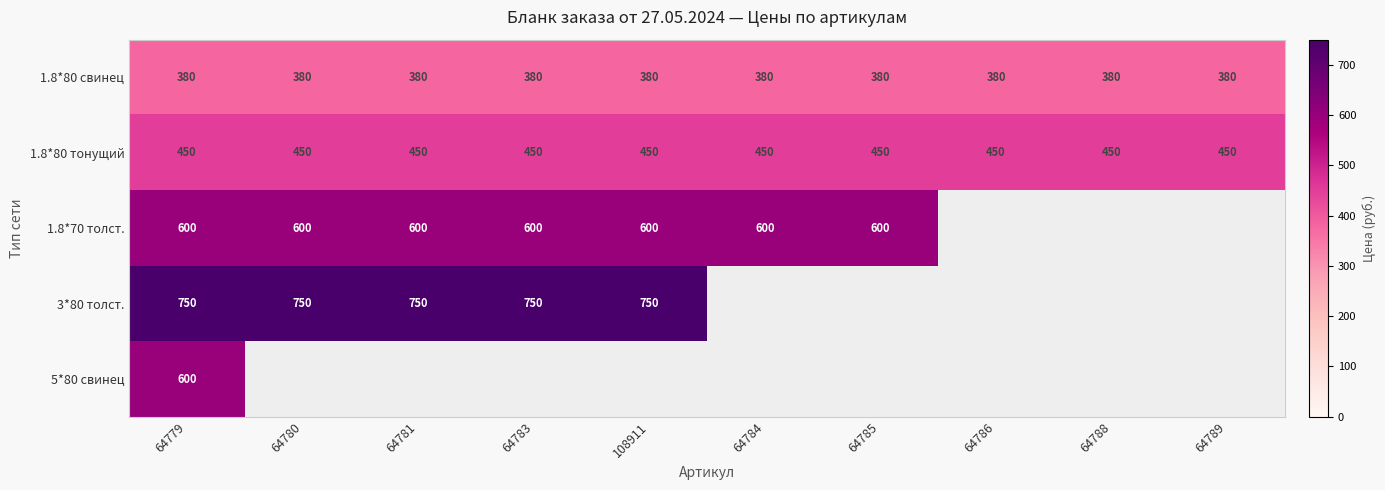

Is the value of 1.8*80 свинец at 64779 greater than the value of 1.8*80 тонущий at 64779?

No